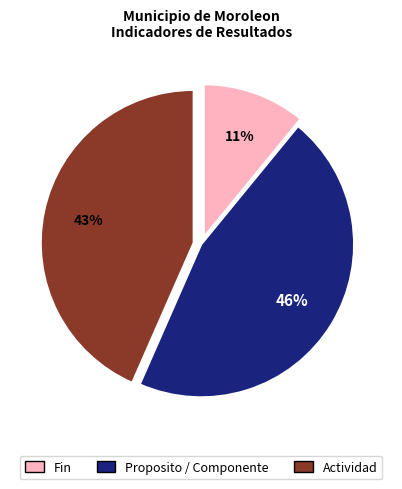

How many segments does this pie chart have?

3